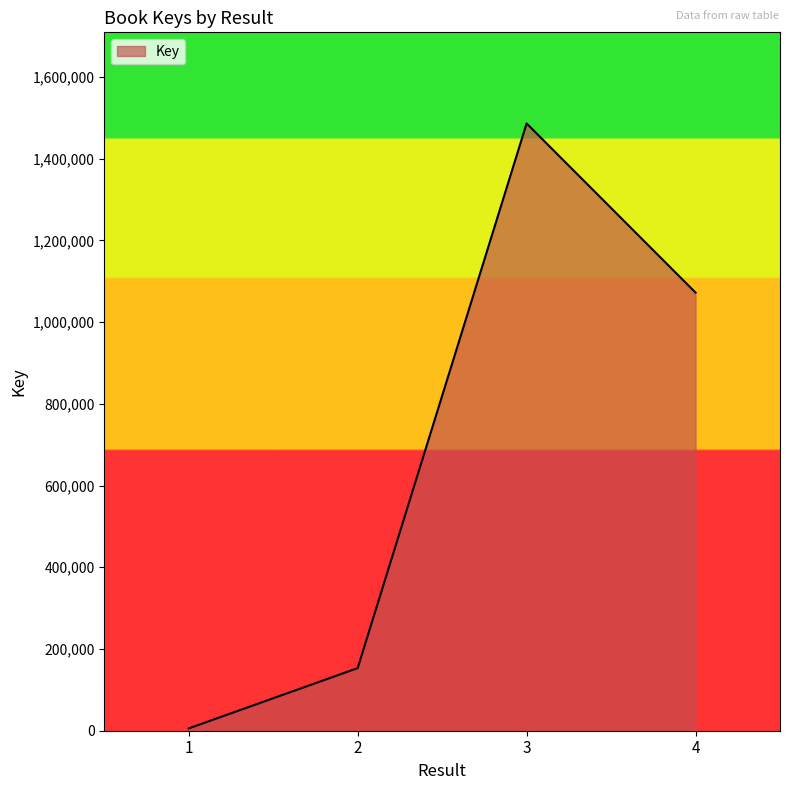

How many lines are shown in the chart?

1